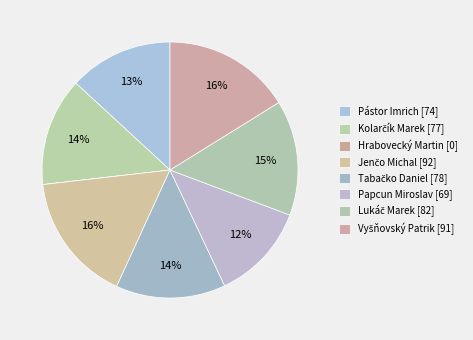

To the nearest percent, what is the combined percentage of Vyšňovský Patrik and Lukáč Marek?

31%